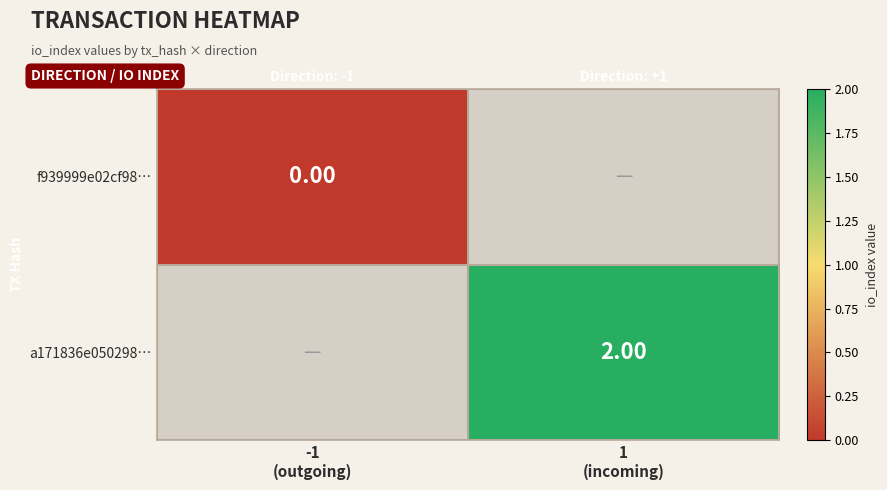

At how many categories does at least one series exceed 1?

1